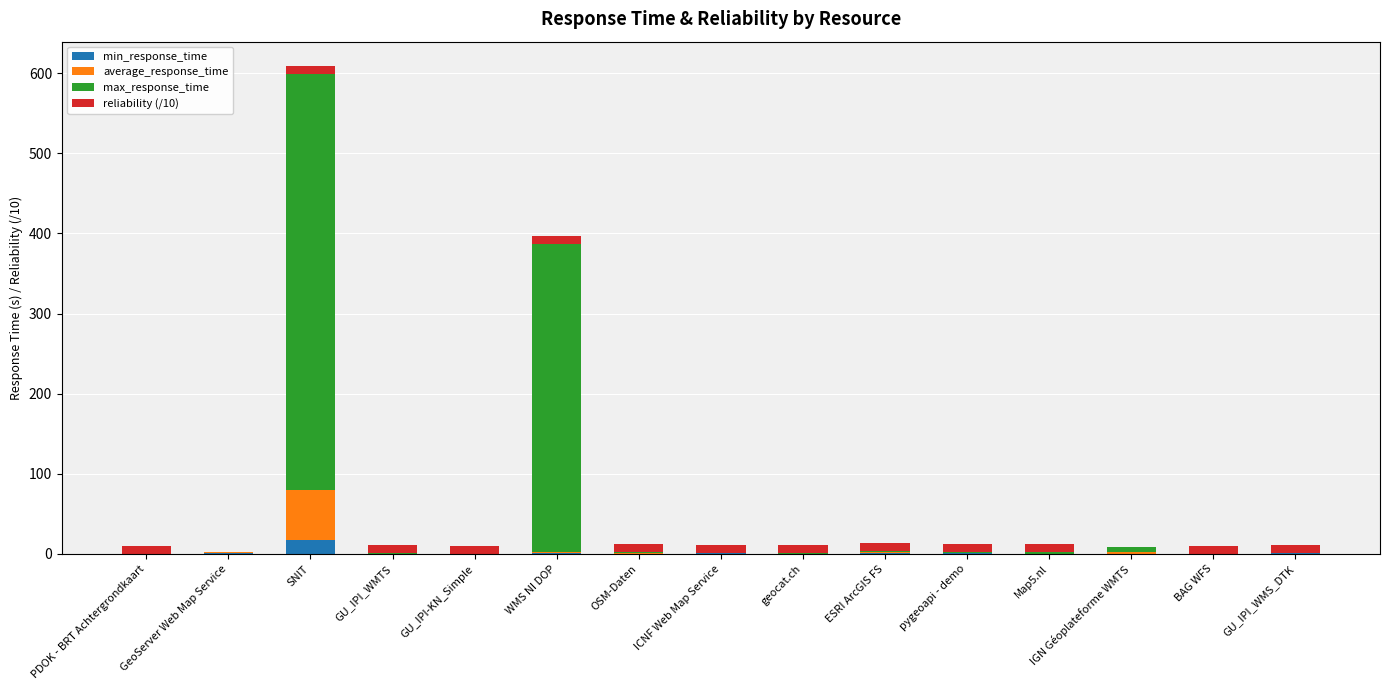

Which category has the highest value in the min_response_time series?

SNIT